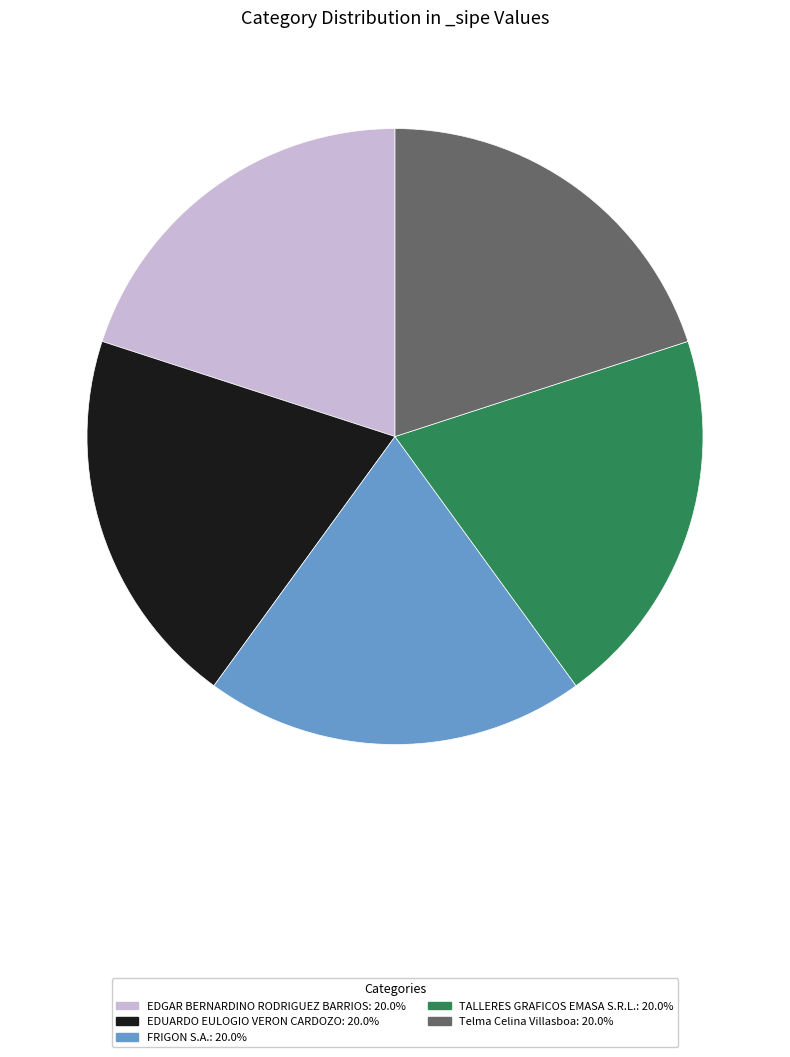

Is there a majority slice in this chart?

No